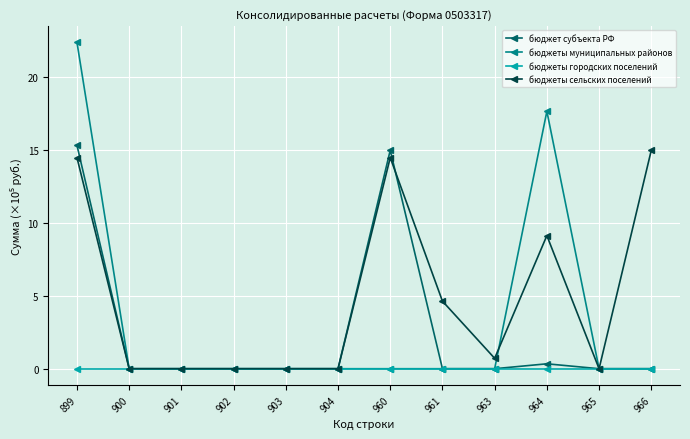

Which category has the highest value in the бюджеты сельских поселений series?

966